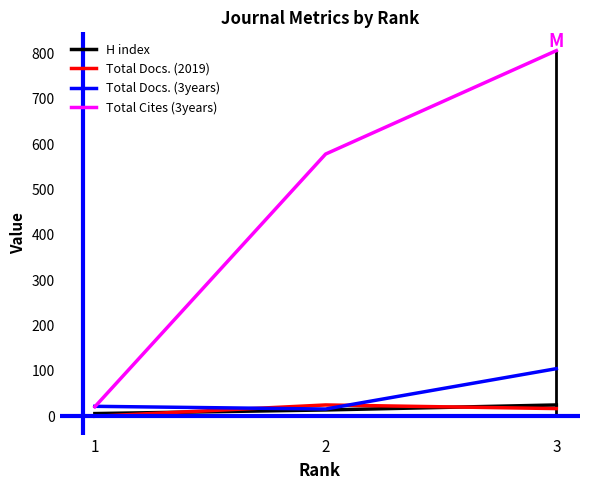

Rank the series by their maximum value, from highest to lowest.

Total Cites (3years), Total Docs. (3years), H index, Total Docs. (2019)